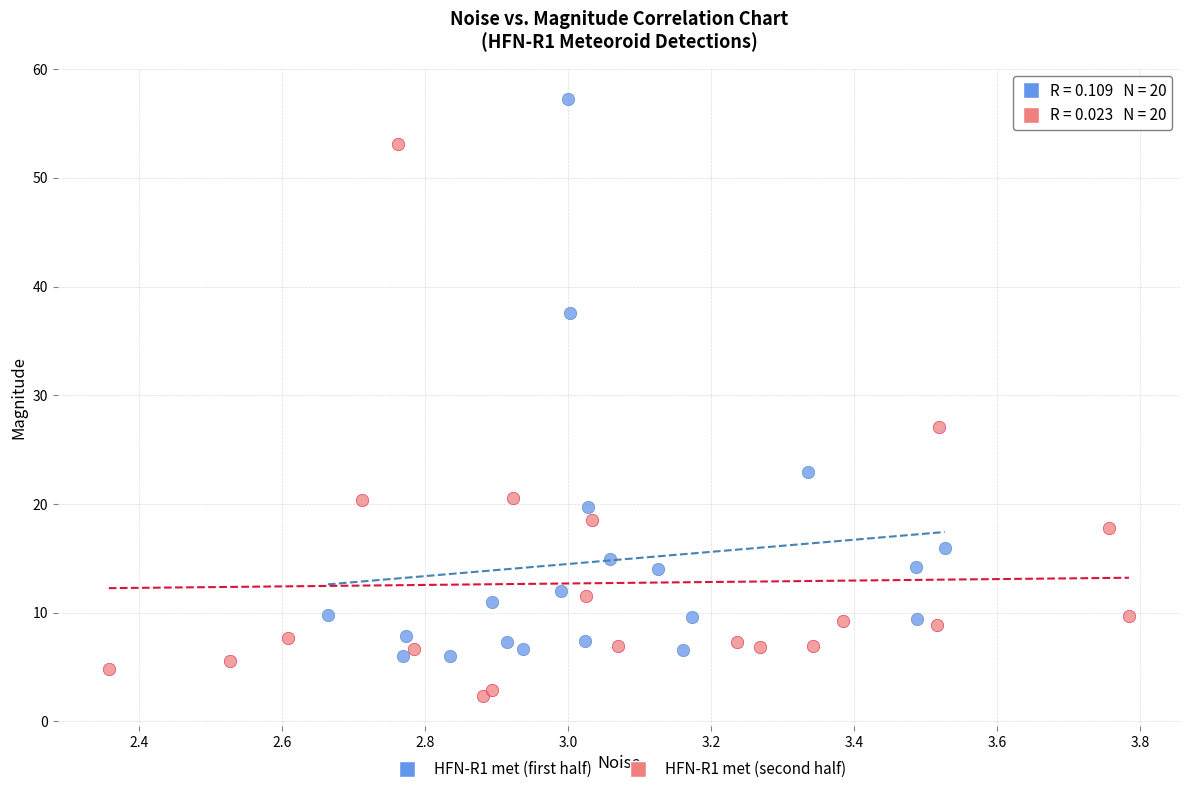

Which series contains the lowest Y value?

HFN-R1 met (second half)